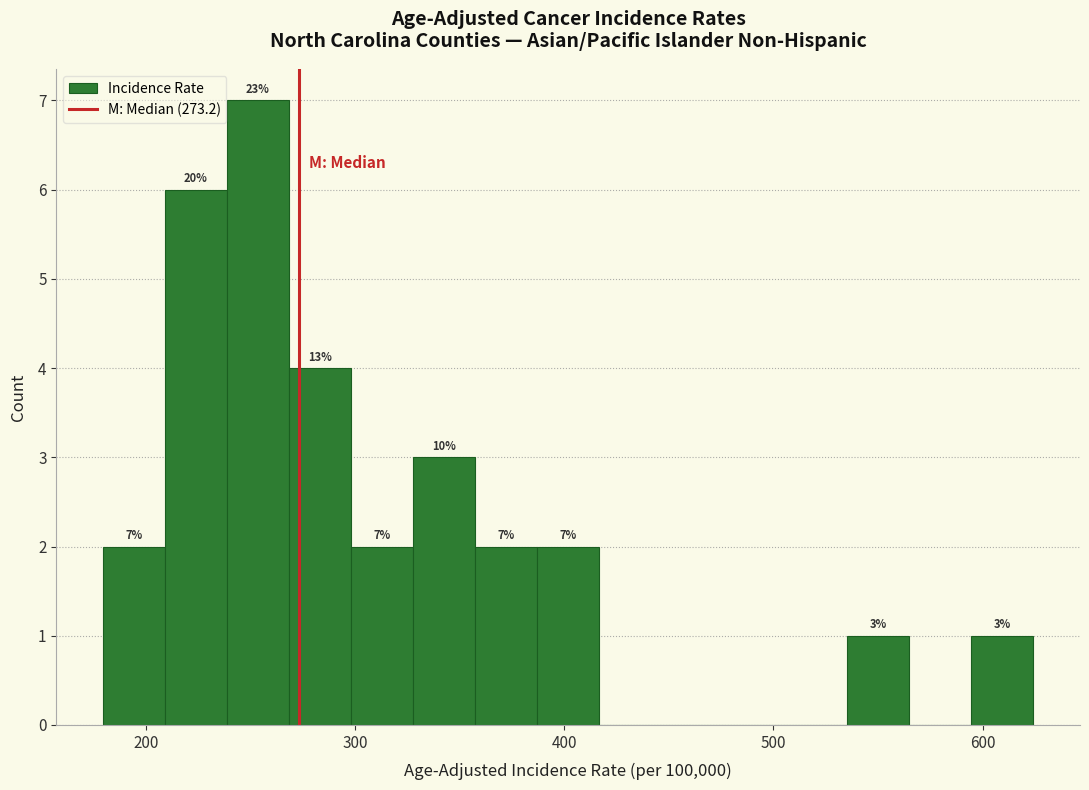

Around what value on the x-axis is the tallest bar? Give the approximate position of its centre, as read against the axis.

250